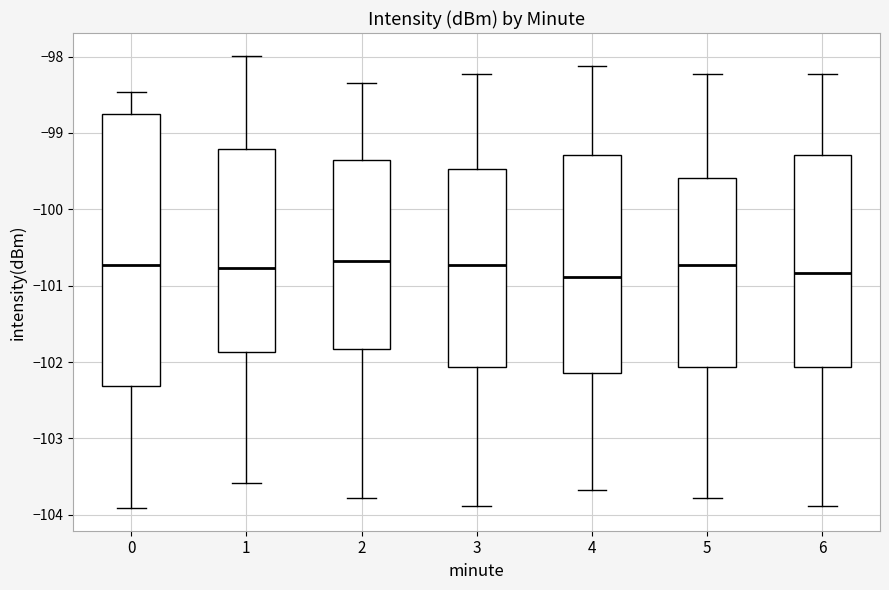

Comparing the boxes themselves (not the whiskers), which one is the tallest?

0